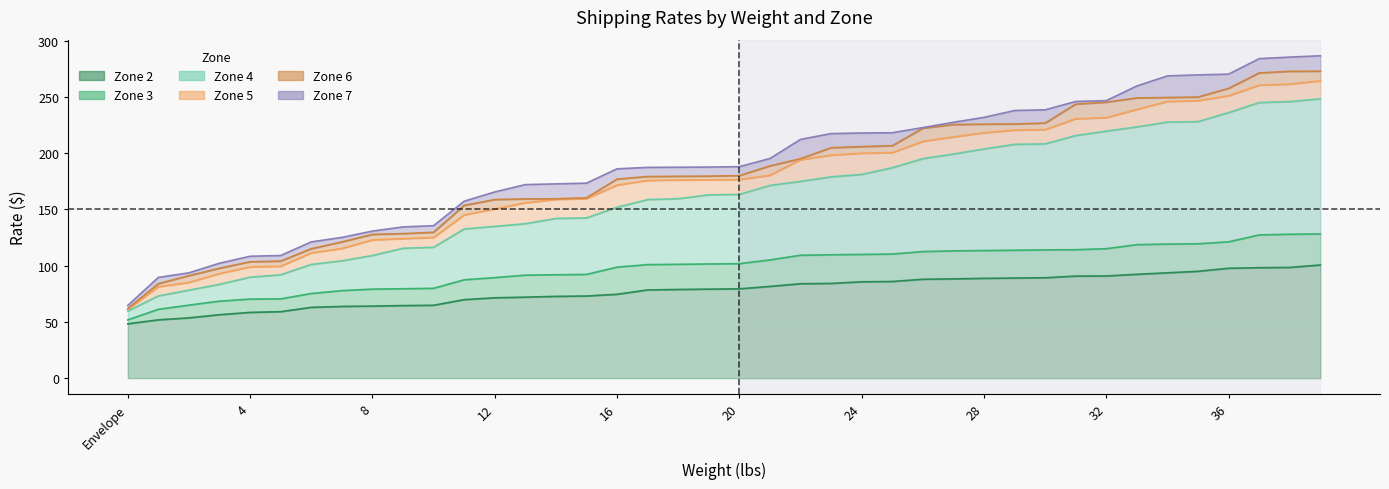

How many categories are shown in the chart?

40